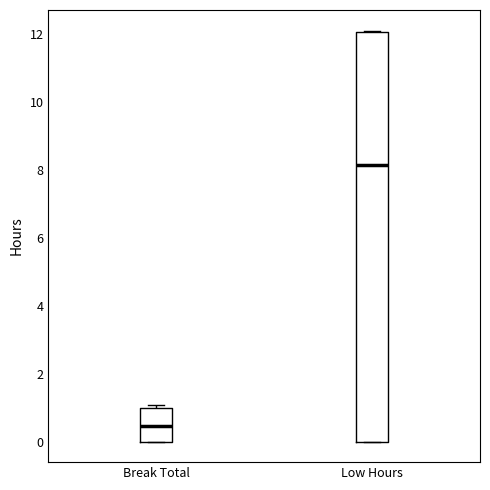

Which box is the tallest, from its lower edge to its upper edge?

Low Hours